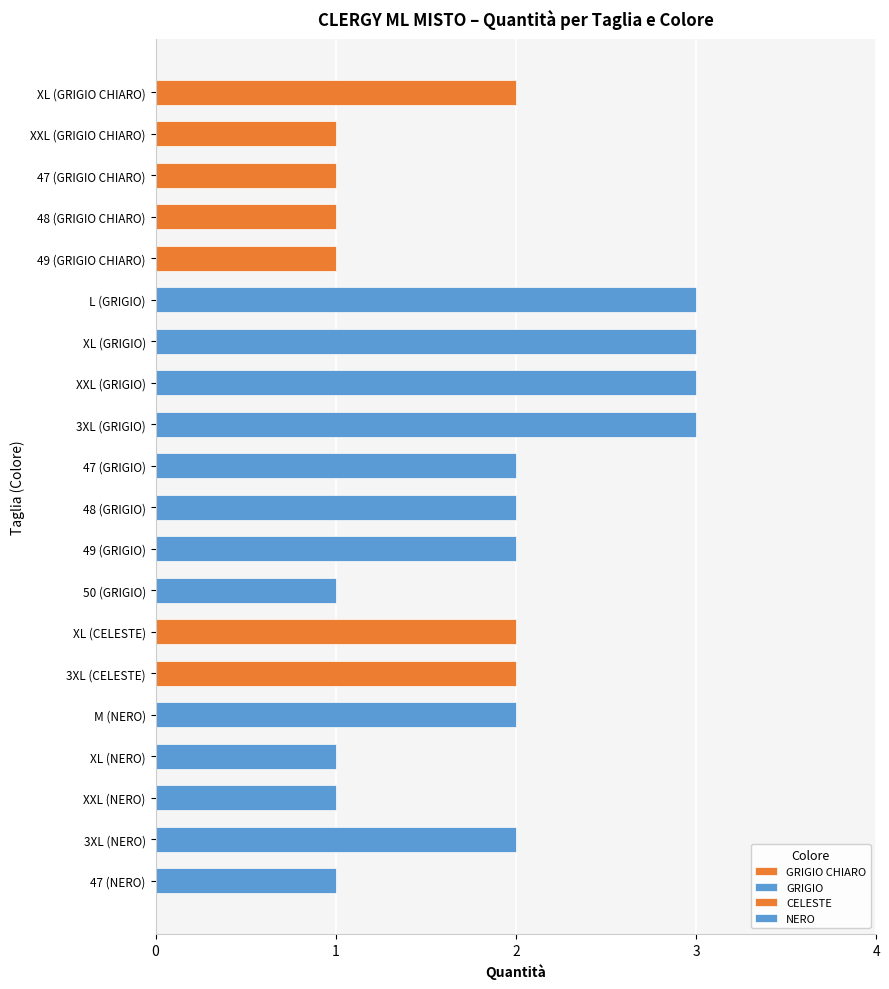

What is the label of the 13th bar from the right?

XXL (GRIGIO)